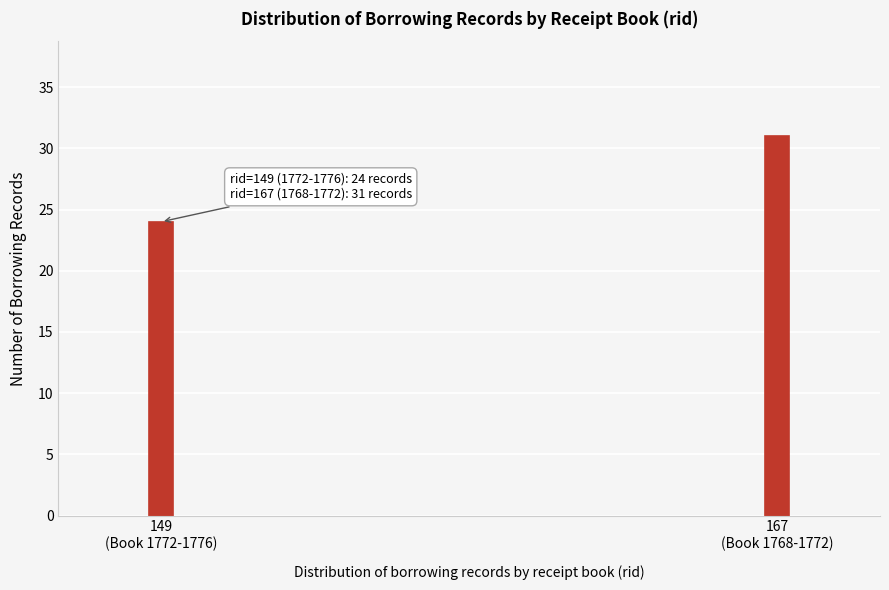

Reading left to right, transcribe all the data shown in this chart.

24	31